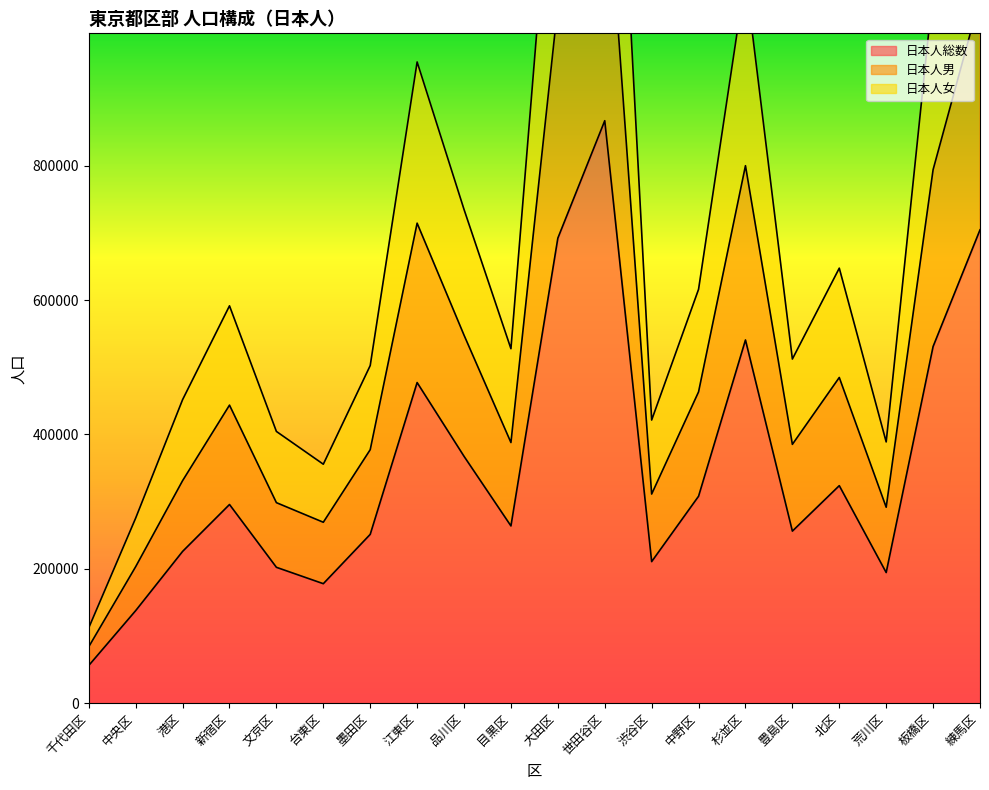

True or false: 日本人女 has more than 2 points higher than both neighbors.

True